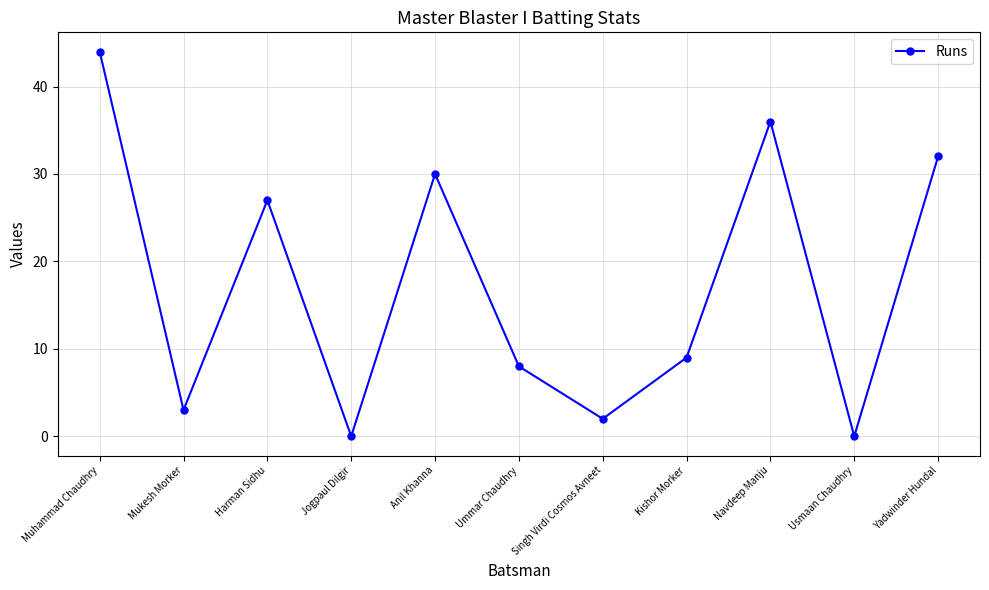

Is it true that the value at Ummar Chaudhry is 11?

False